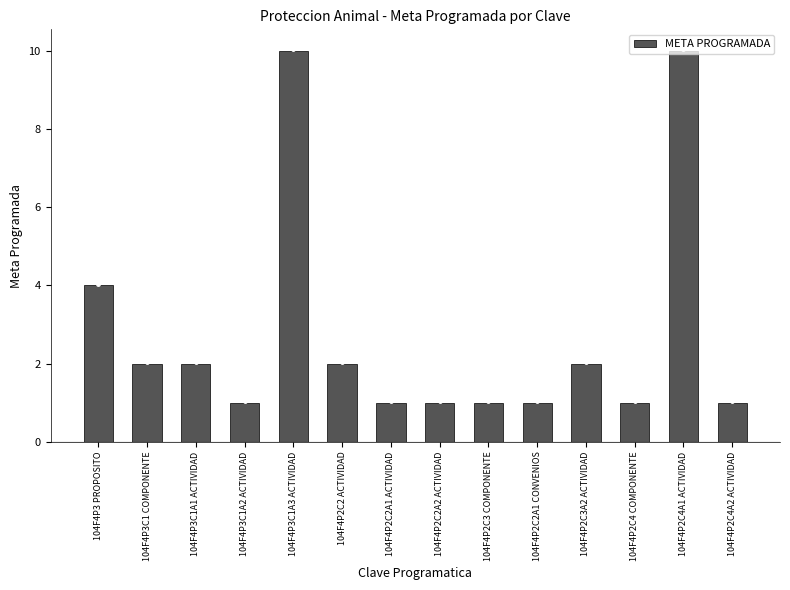

Reading left to right, list all the values displayed in this chart.

104F4P3 PROPOSITO=4	104F4P3C1 COMPONENTE=2	104F4P3C1A1 ACTIVIDAD=2	104F4P3C1A2 ACTIVIDAD=1	104F4P3C1A3 ACTIVIDAD=10	104F4P2C2 ACTIVIDAD=2	104F4P2C2A1 ACTIVIDAD=1	104F4P2C2A2 ACTIVIDAD=1	104F4P2C3 COMPONENTE=1	104F4P2C2A1 CONVENIOS=1	104F4P2C3A2 ACTIVIDAD=2	104F4P2C4 COMPONENTE=1	104F4P2C4A1 ACTIVIDAD=10	104F4P2C4A2 ACTIVIDAD=1